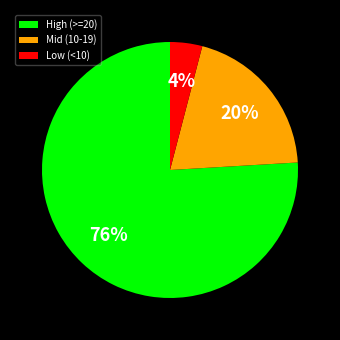

The High (>=20) slice represents 76% of the pie. True or false?

True